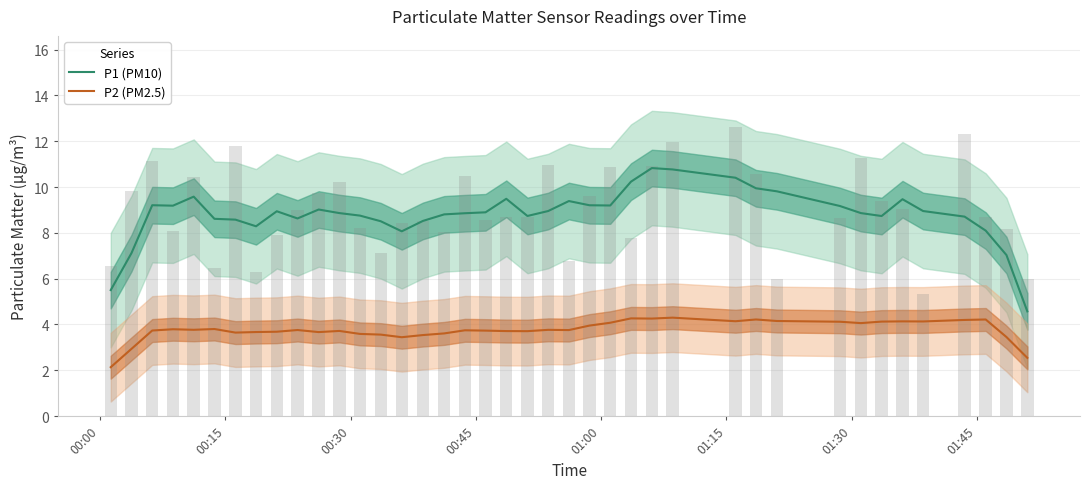

Which series has the largest total across all categories?

P1 (PM10)